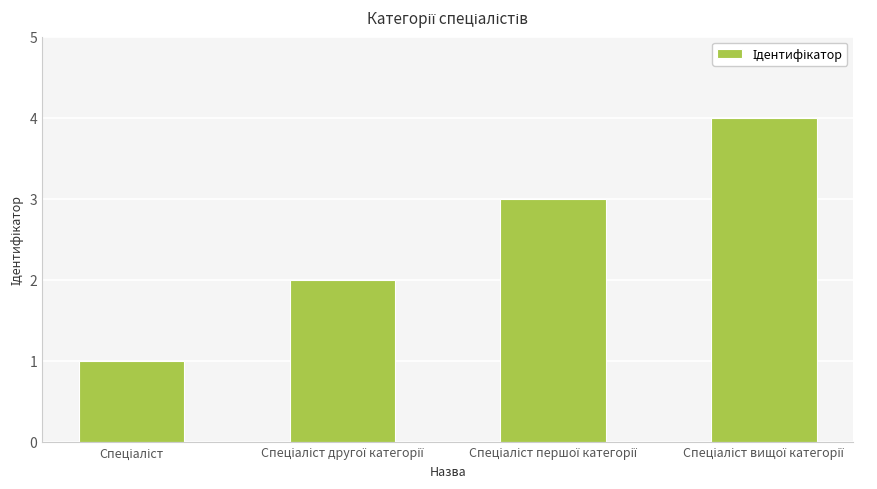

What is the difference between the maximum and second lowest values?

2